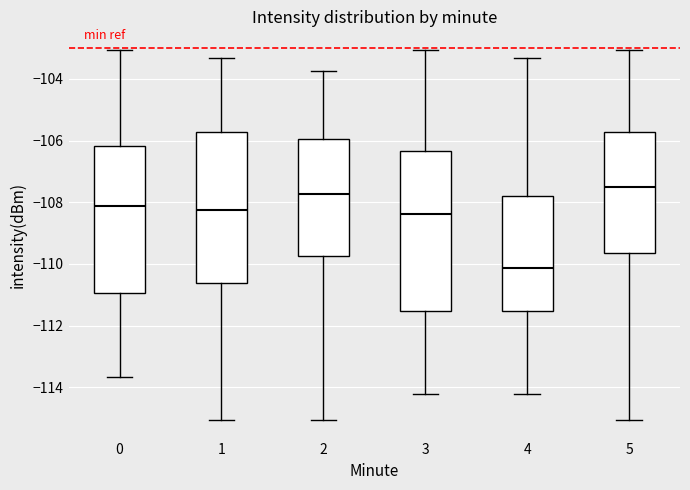

Where is the lower edge of the box at x = 2 on the y-axis? The values are not printed on the chart, so give them approximately, as read against the axis.

-109.8